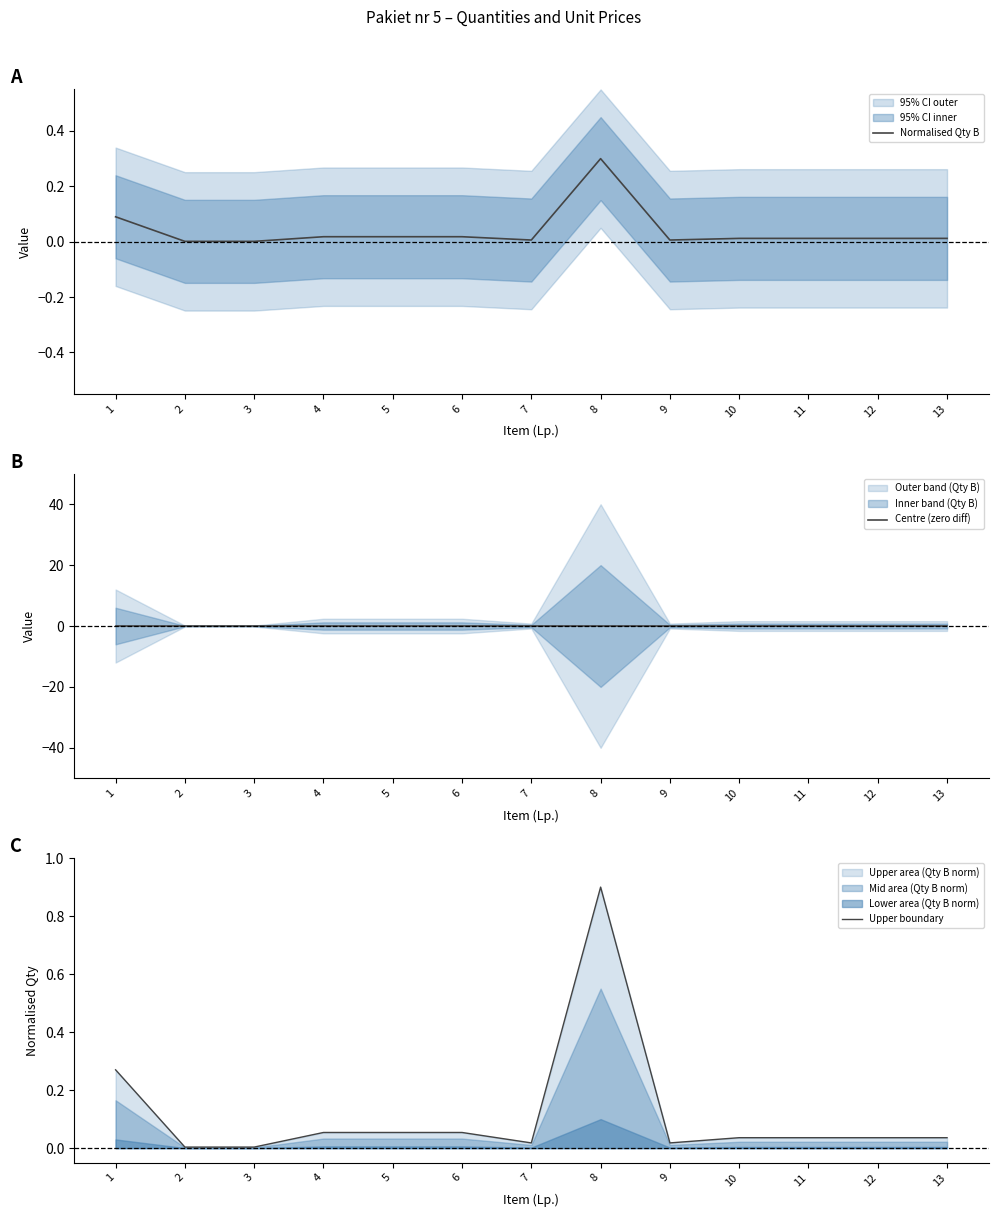

True or false: Upper boundary and Normalised Qty B intersect in this chart.

False